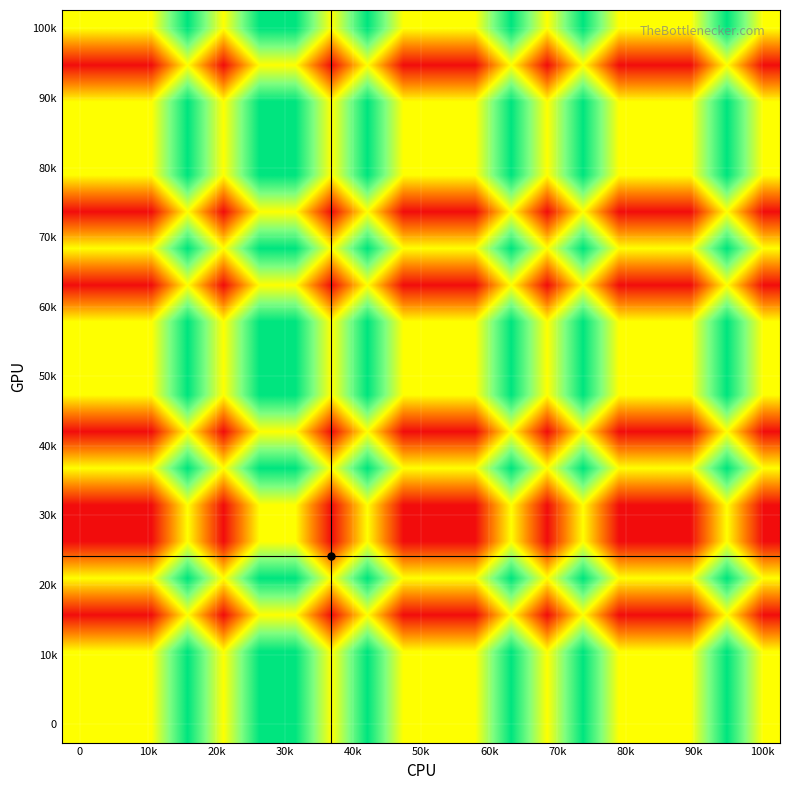

What is the smallest value displayed?

-5